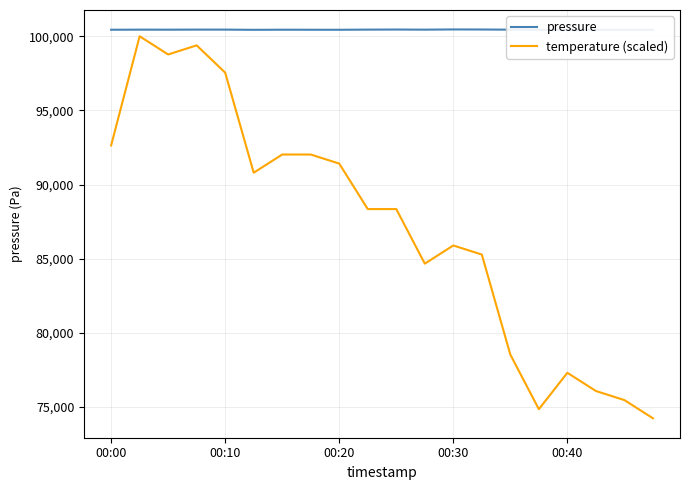

Which series has the largest range (max minus min)?

temperature (scaled)